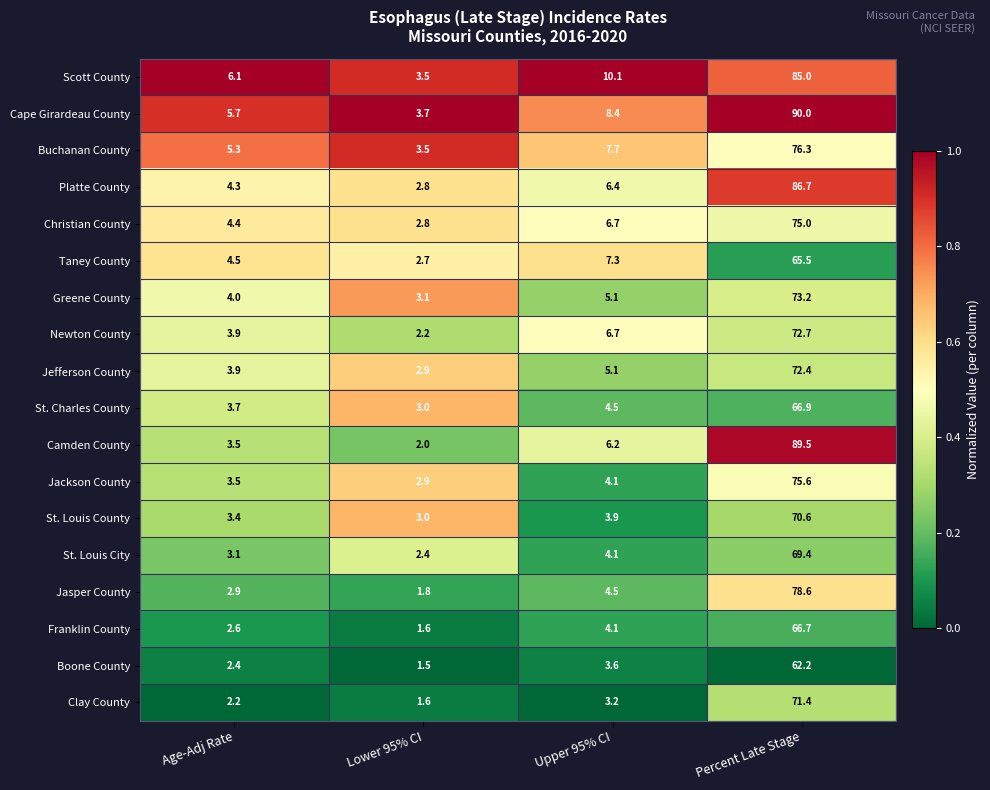

True or false: Newton County has a value of 6.7 at Upper 95% CI.

True